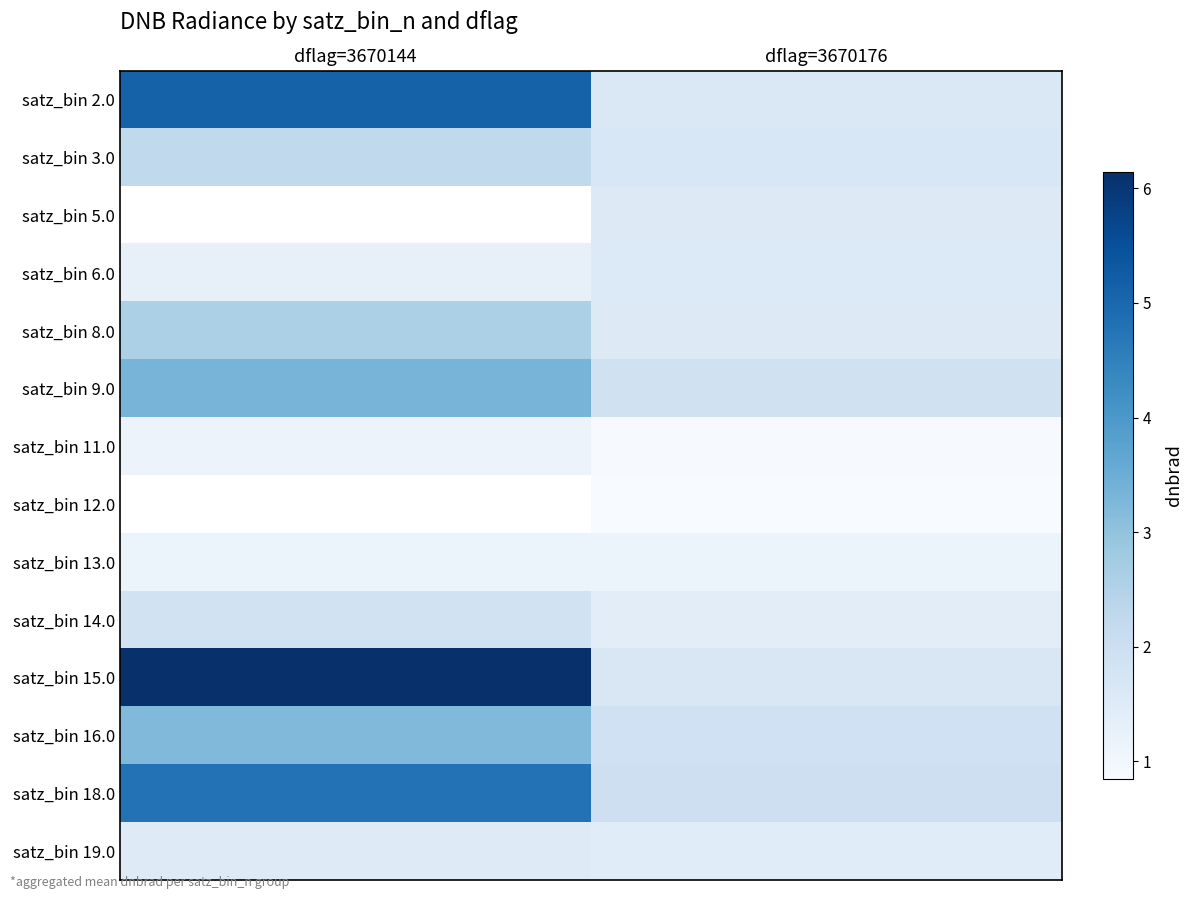

At which category does the chart reach its peak across all series?

dflag=3670144